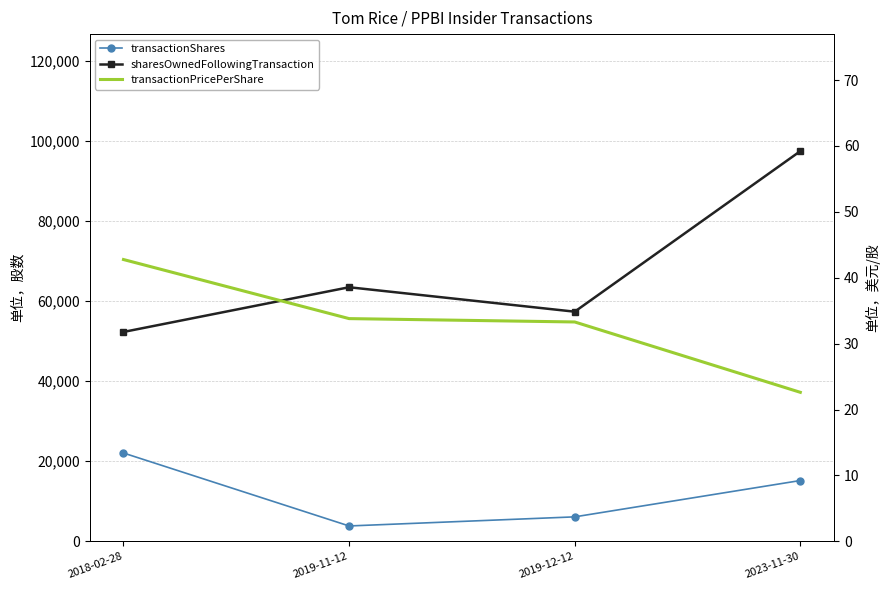

What is the total value across all series at 2019-11-12?

67278.8